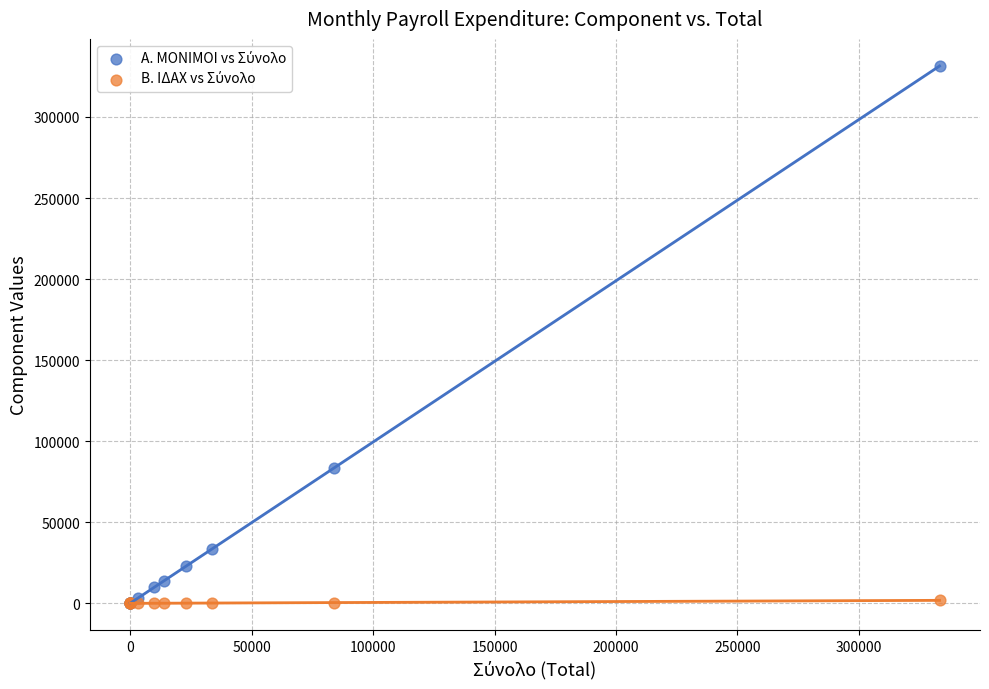

Across all series, what Y value is closest to 165714?

83463.8